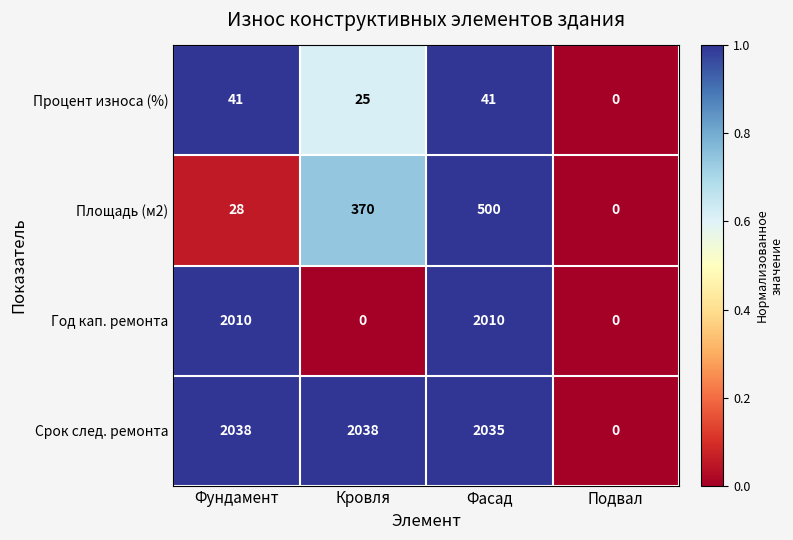

Which series has the largest range (max minus min)?

Срок след. ремонта